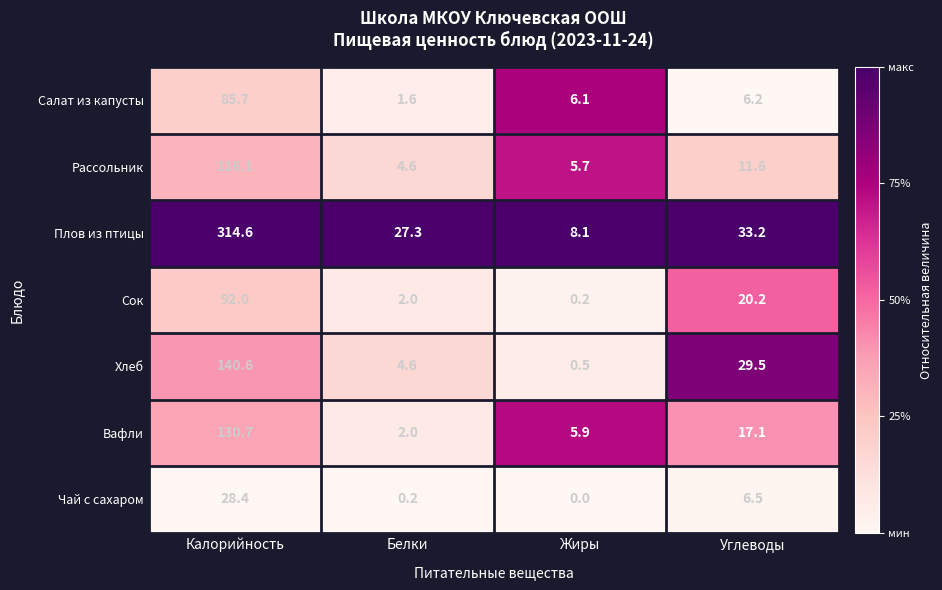

Which series has the largest total across all categories?

Плов из птицы